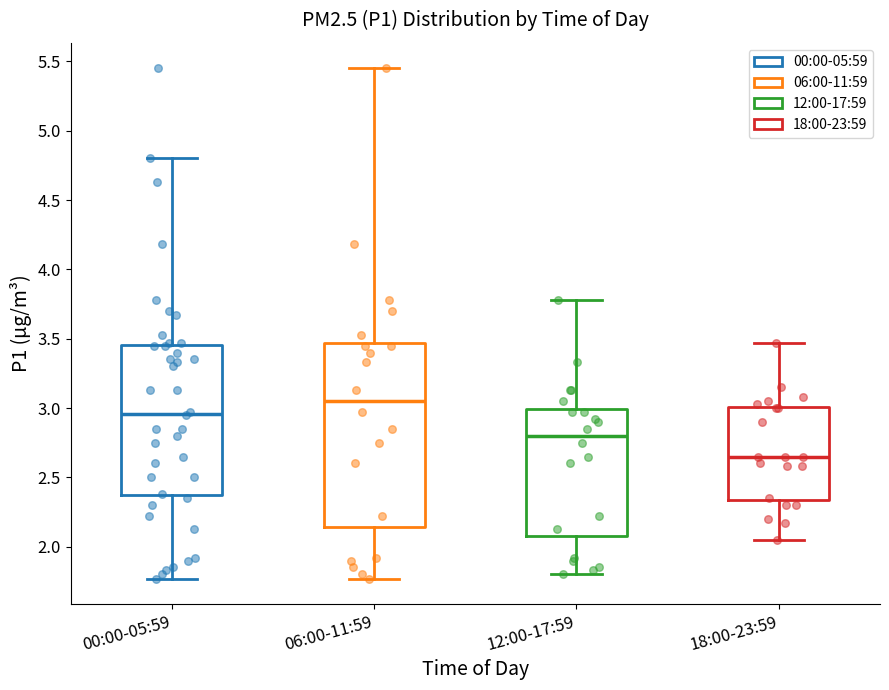

Where does the lower whisker of the box for 18:00-23:59 end on the y-axis? The values are not printed on the chart, so give them approximately, as read against the axis.

2.05